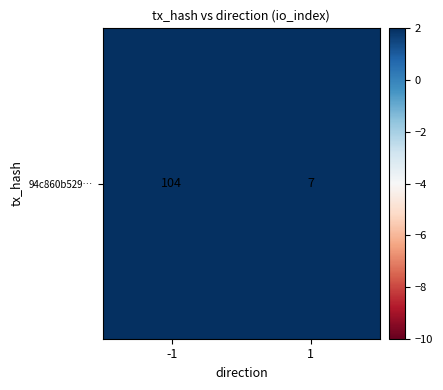

What is the sum of the values at 1 and -1?

111